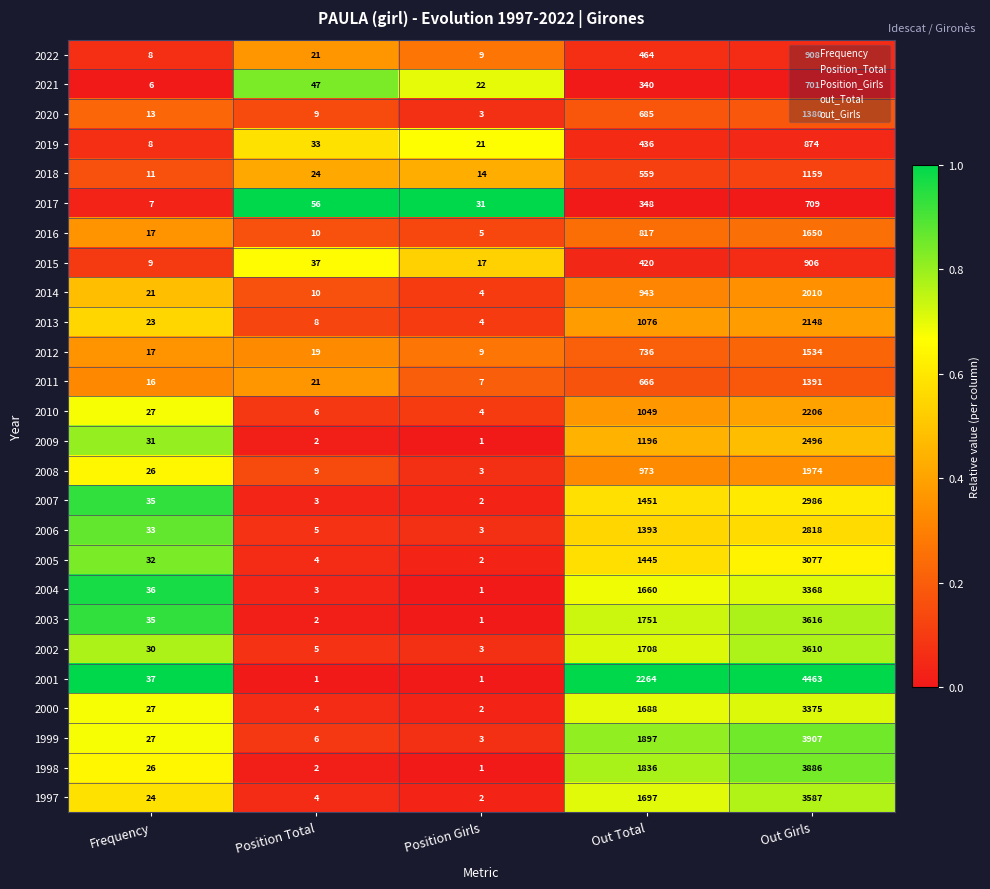

At which label is 2009 closest to 1248?

Out Total